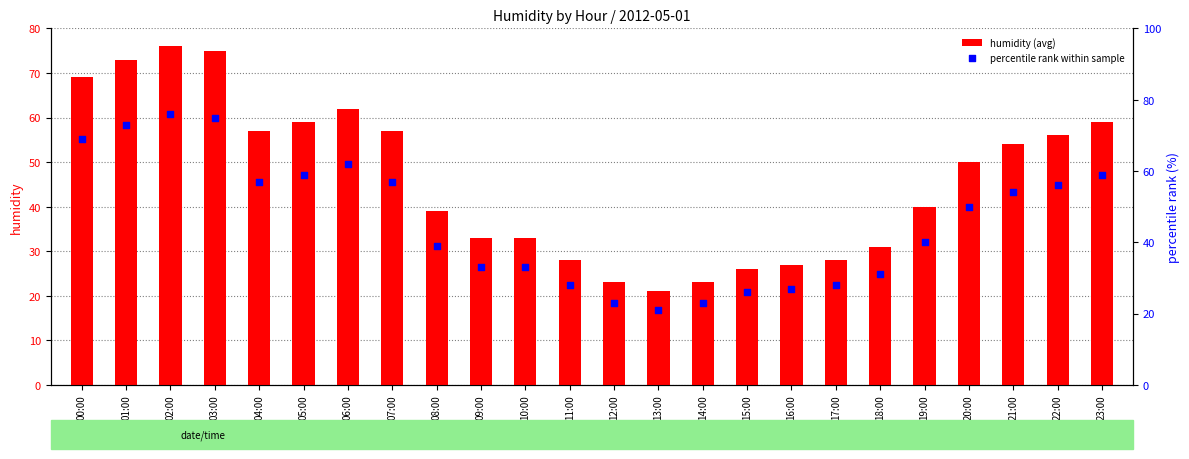

Is the value of percentile rank within sample at 02:00 greater than the value of humidity (avg) at 04:00?

Yes